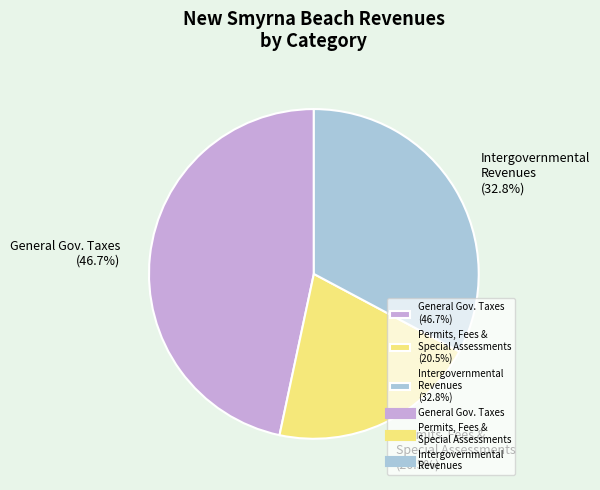

Which slice is the smallest?

Permits, Fees & Special Assessments (20.5%)